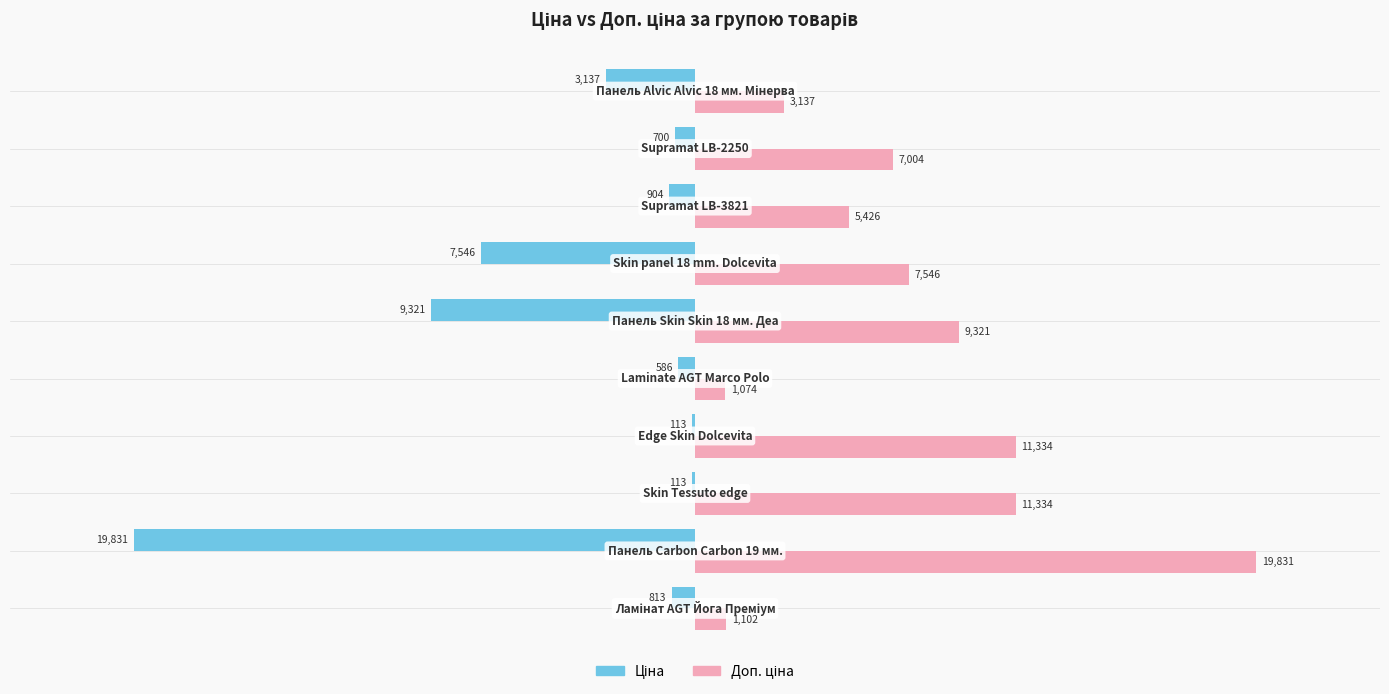

What is the maximum value shown in the chart?

19831.1